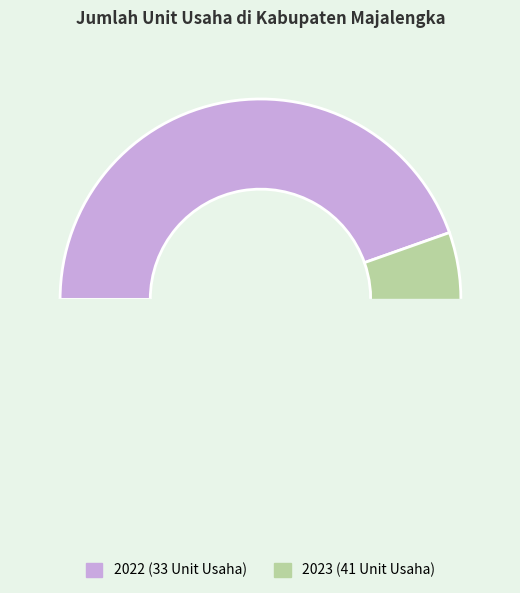

Do 2022 and 2023 together represent more than half of the pie?

Yes